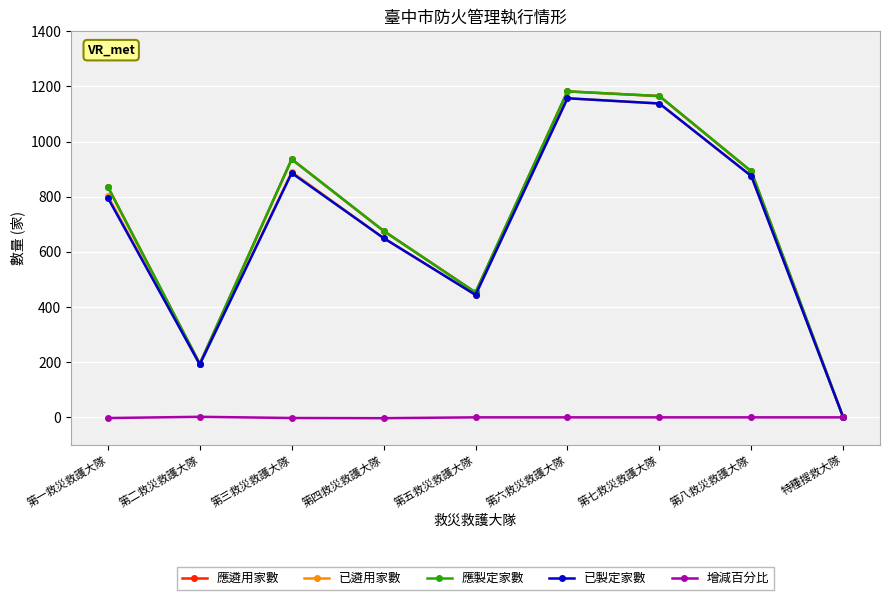

Does the chart have visible grid lines?

Yes